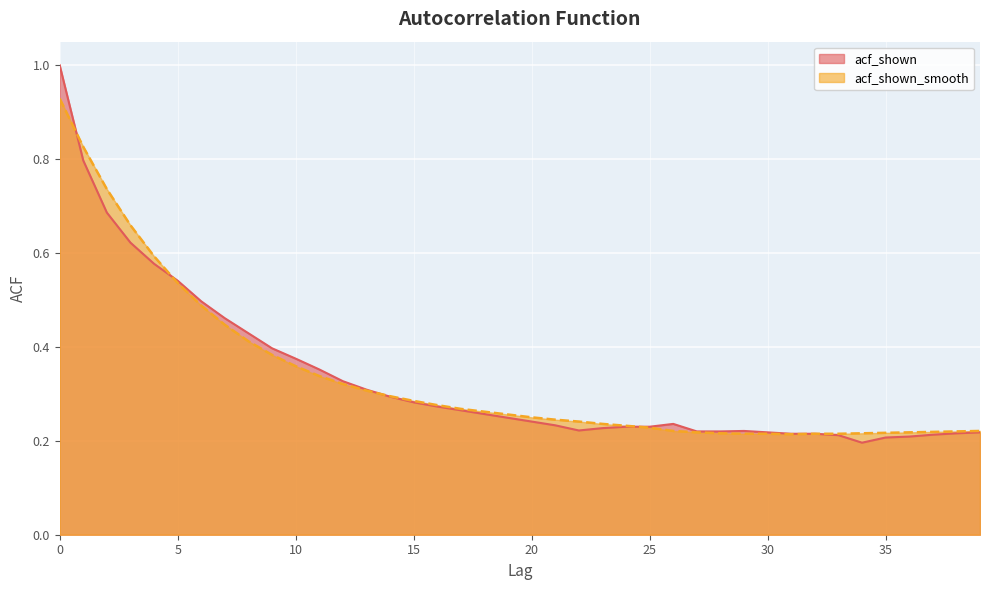

What is the minimum value shown in the chart?

0.2